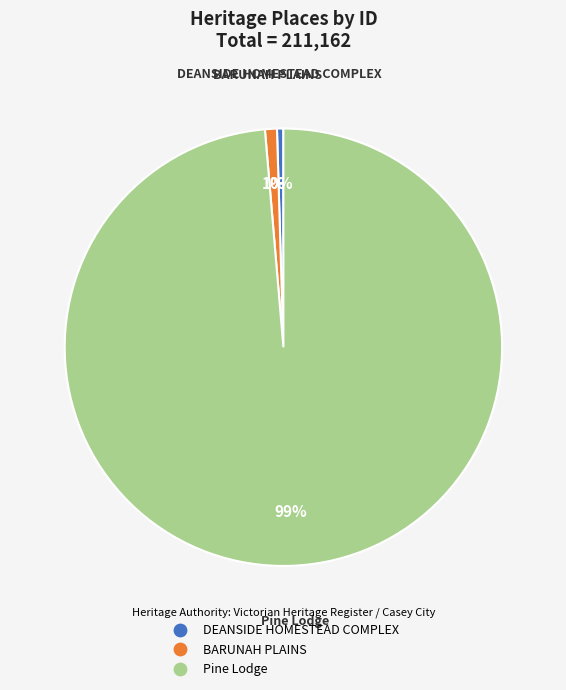

True or false: DEANSIDE HOMESTEAD COMPLEX accounts for 13% of the total.

False